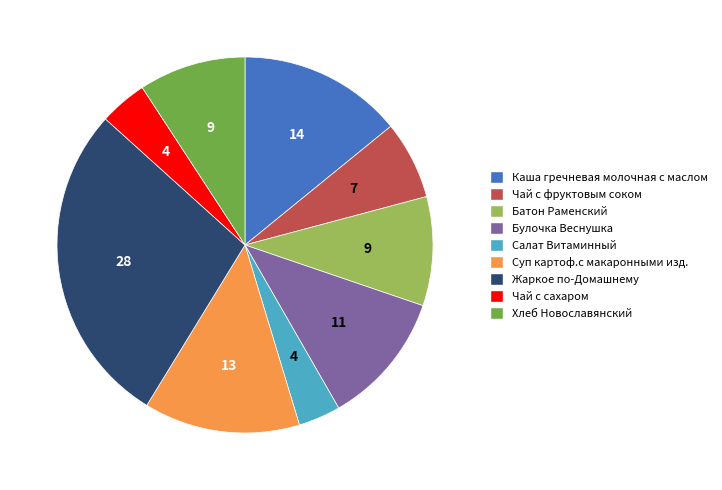

Approximately how many times larger is the value at Чай с фруктовым соком compared to Хлеб Новославянский?

0.7